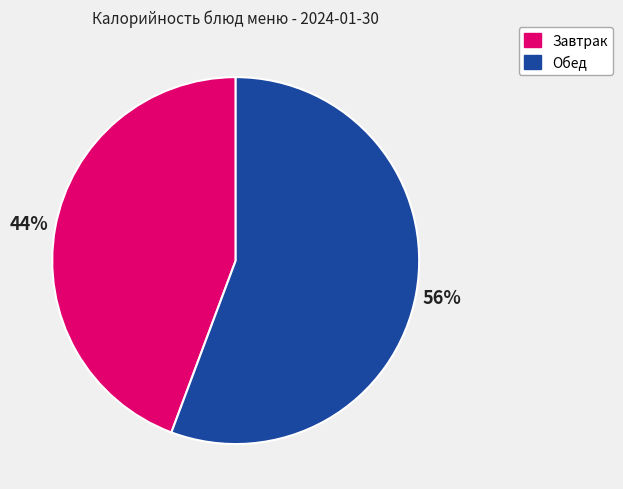

Is there a majority slice in this chart?

Yes